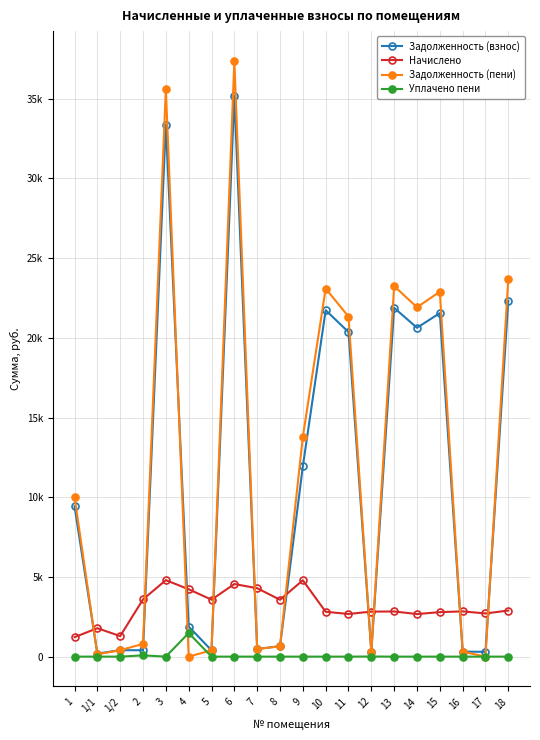

Between 3 and 18, which series saw the biggest shift?

Задолженность (пени)